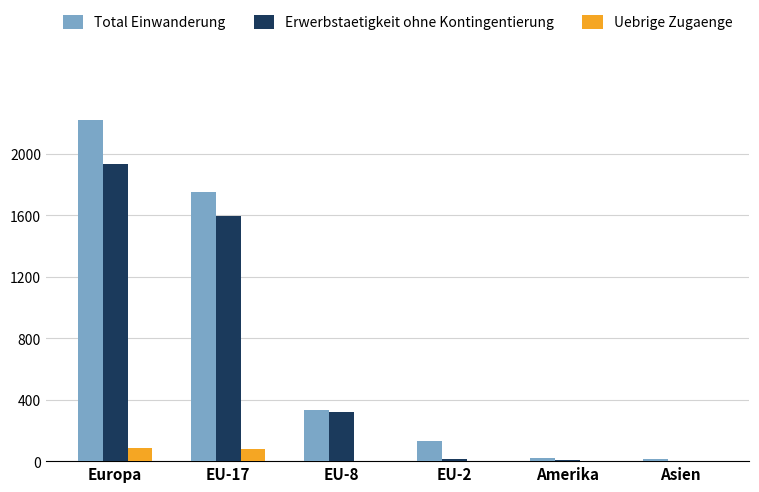

What is the average value of the Erwerbstaetigkeit ohne Kontingentierung series?

645